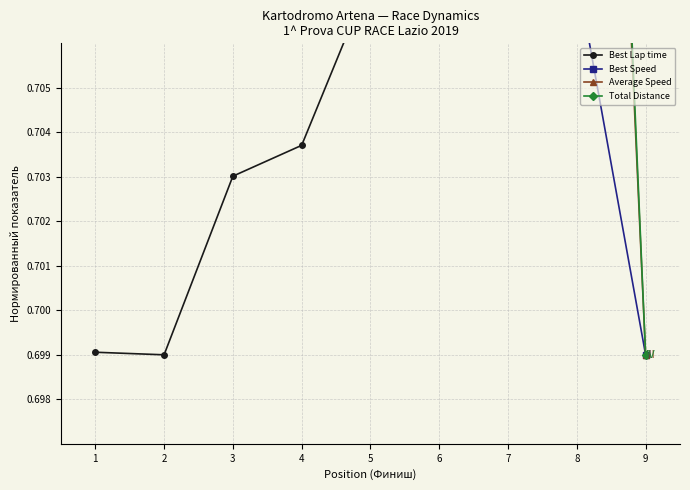

Which series has the widest spread of values?

Best Lap time